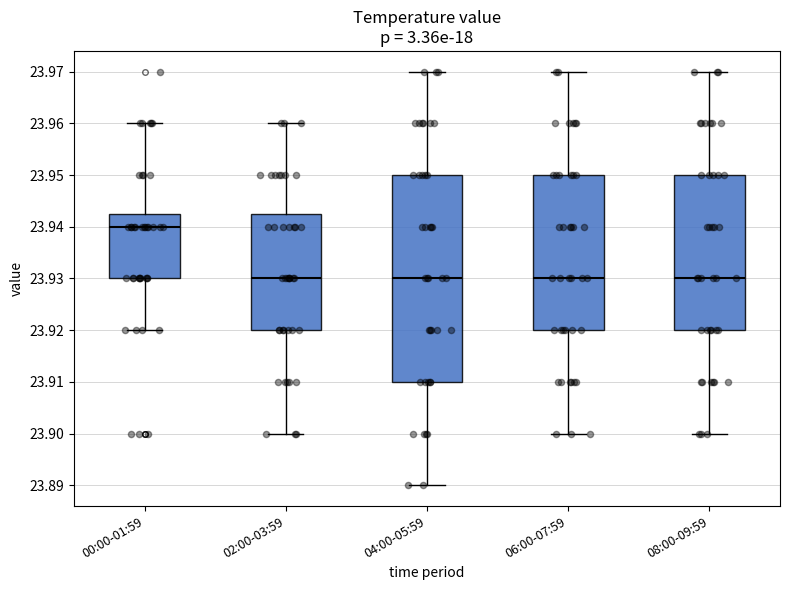

Reading left to right, read every box against the y-axis: the position of its median line, the range the box covers, and the ends of its whiskers. The values are not printed on the chart, so give them approximately, as read against the axis.

00:00-01:59: median 23.940, box 23.930 to 23.943, whiskers 23.920 to 23.960
02:00-03:59: median 23.930, box 23.920 to 23.943, whiskers 23.900 to 23.960
04:00-05:59: median 23.930, box 23.910 to 23.950, whiskers 23.890 to 23.970
06:00-07:59: median 23.930, box 23.920 to 23.950, whiskers 23.900 to 23.970
08:00-09:59: median 23.930, box 23.920 to 23.950, whiskers 23.900 to 23.970